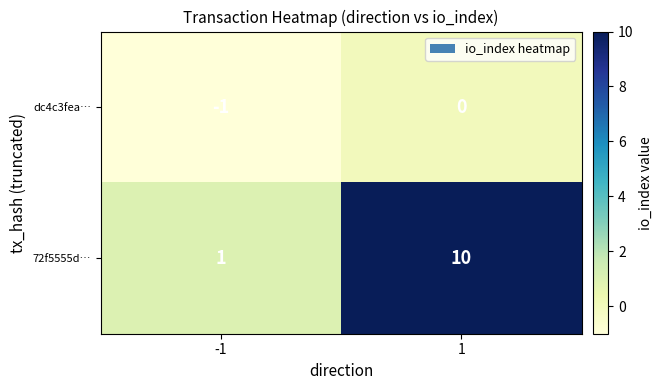

True or false: 72f5555d… has a value of 10 at 1.

True